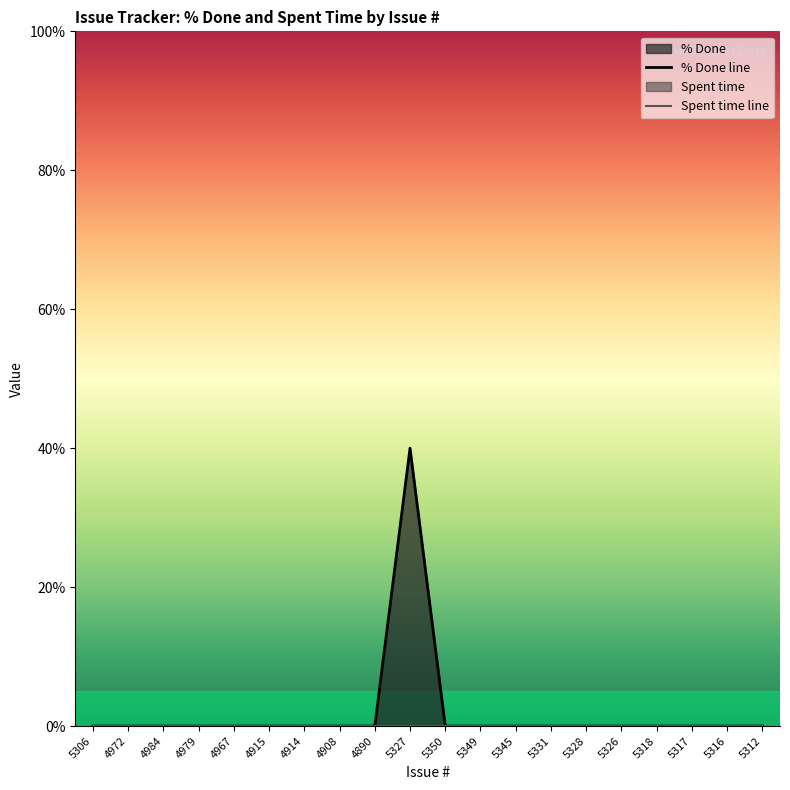

Reading right to left, transcribe all the data shown in this chart.

% Done line: 0	0	0	0	0	0	0	0	0	0	40	0	0	0	0	0	0	0	0	0
Spent time line: 0	0	0	0	0	0	0	0	0	0	0	0	0	0	0	0	0	0	0	0